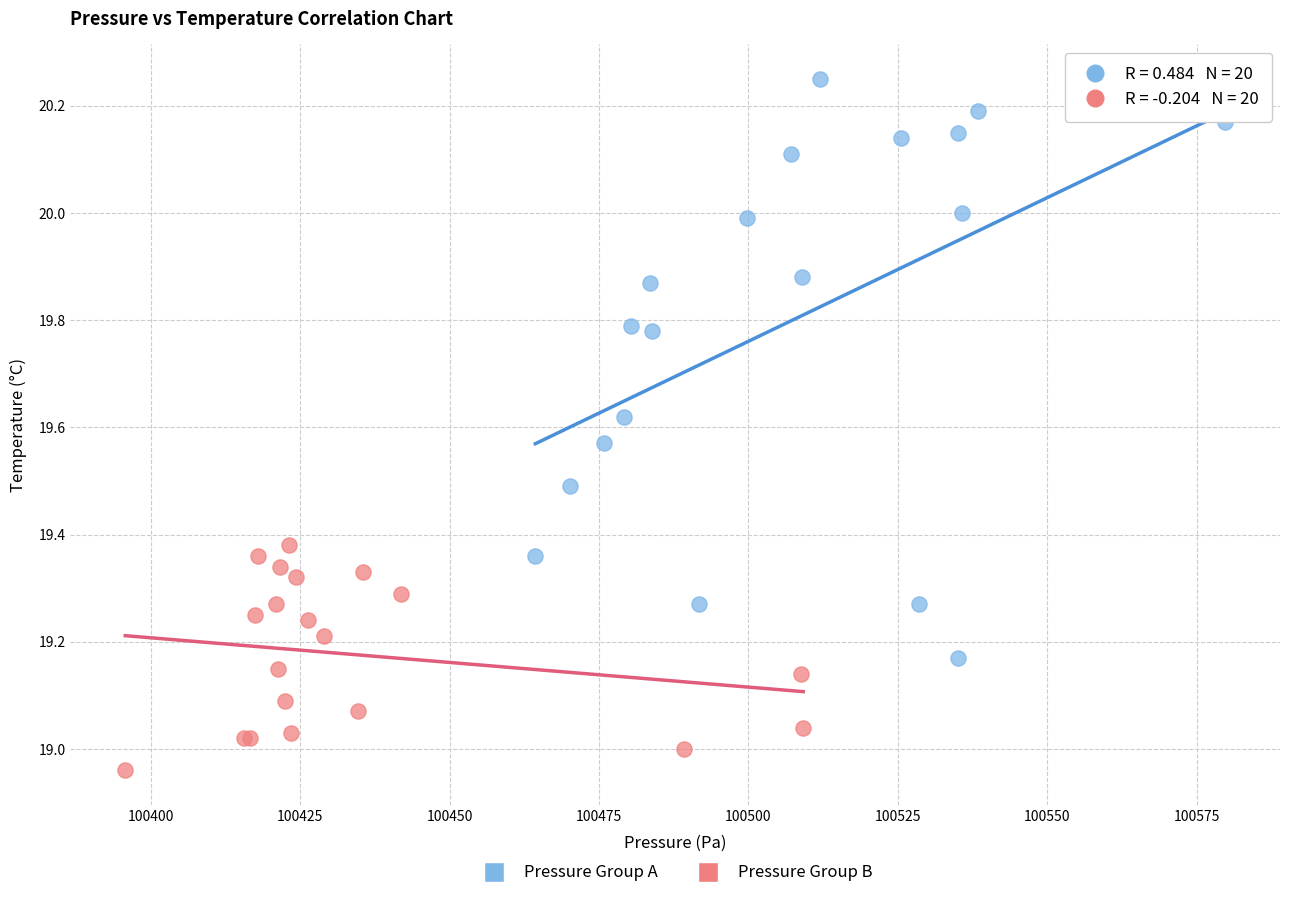

Which series reaches the maximum Y coordinate?

Pressure Group A